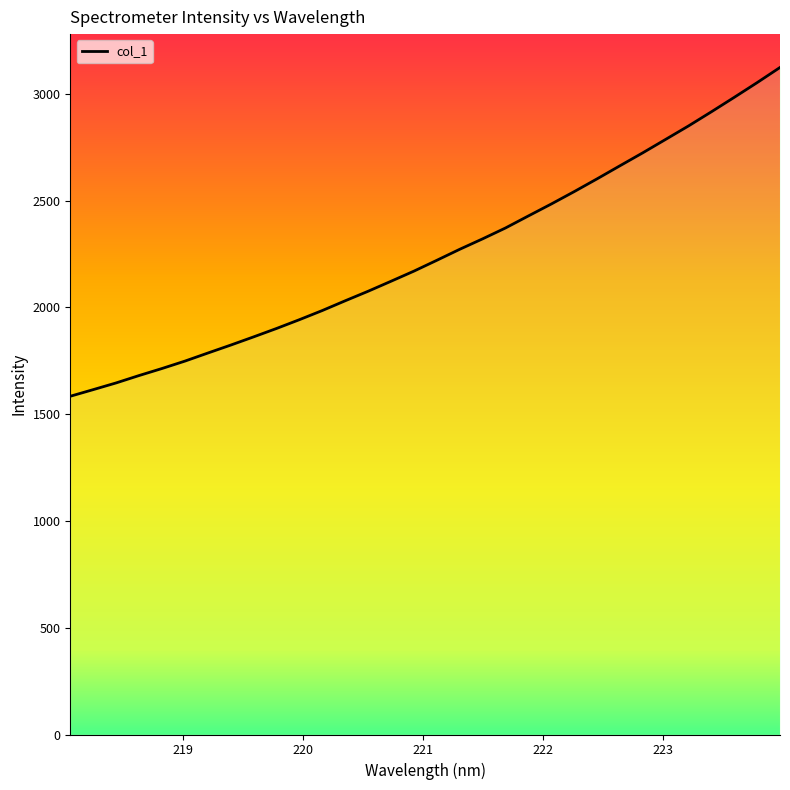

How many distinct data groups are displayed?

1